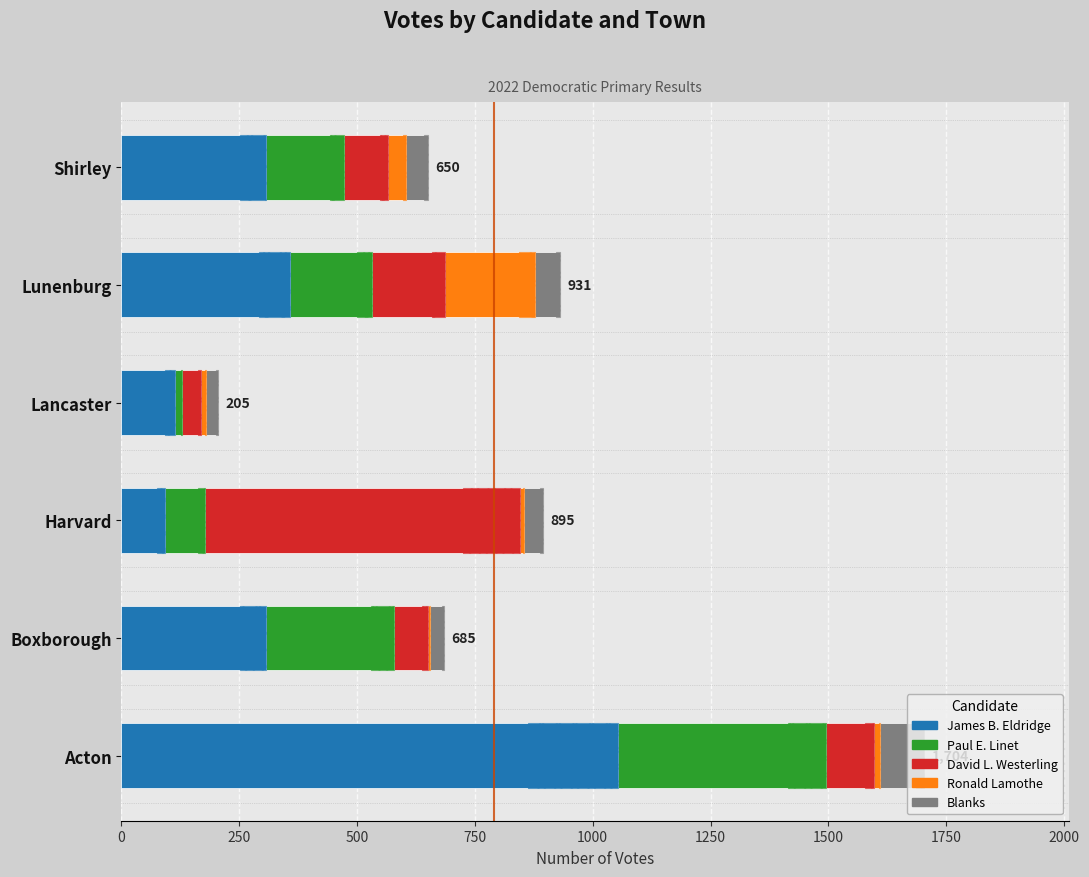

Are the bars grouped side by side (vs. stacked)?

Yes